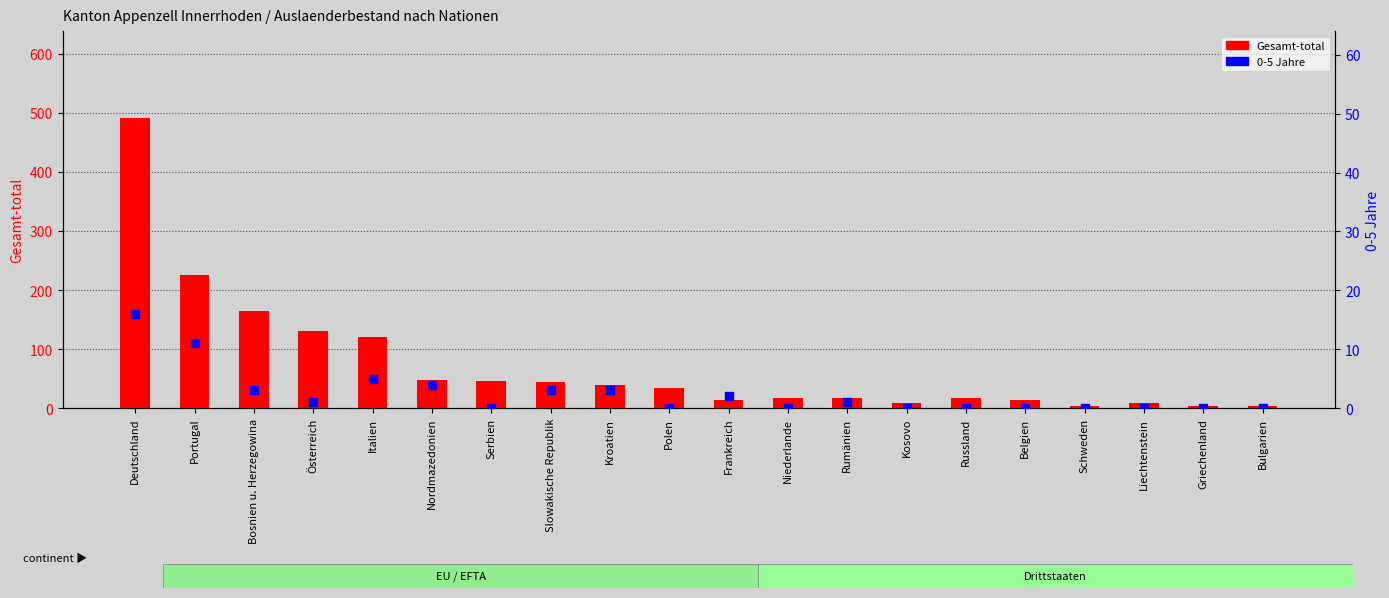

Which series has the largest Y range (max minus min)?

Gesamt-total